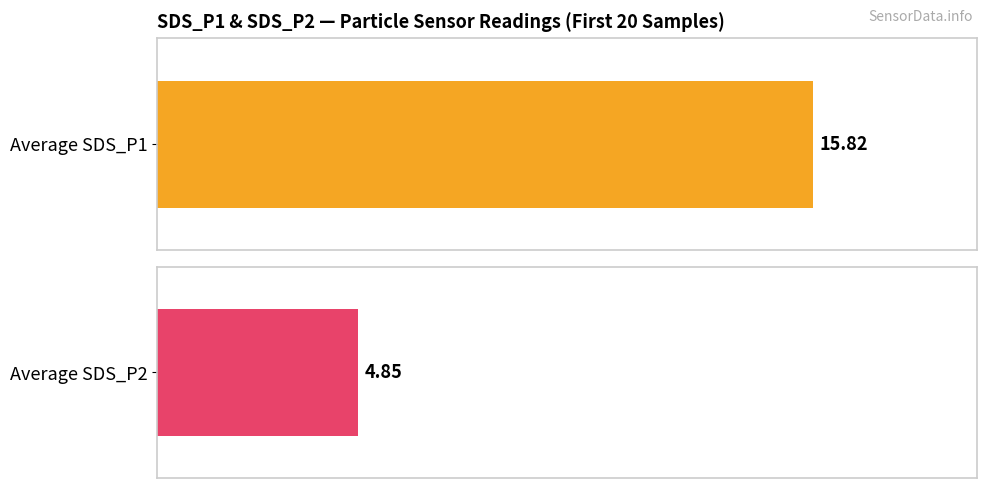

What are all the series names shown in the legend?

SDS_P1, SDS_P2